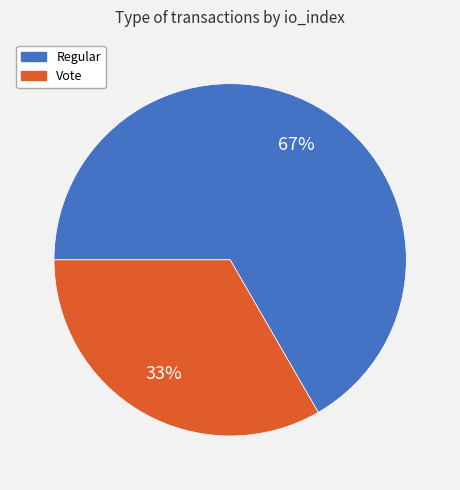

Count the number of slices in the pie.

2